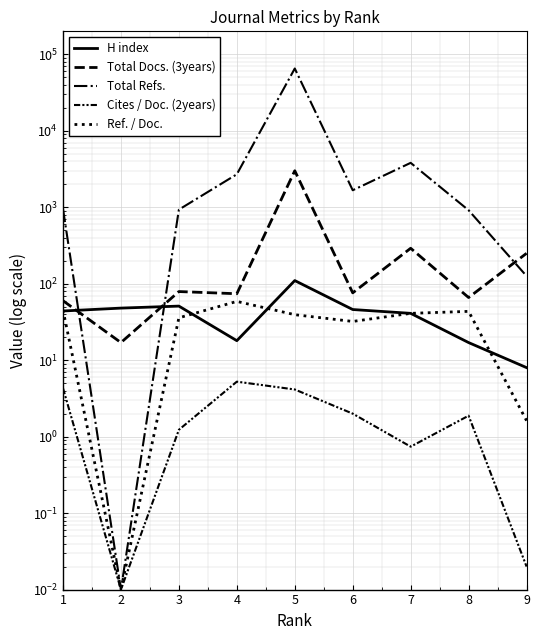

In Total Docs. (3years), how many points are higher than both neighbors (excluding endpoints)?

3